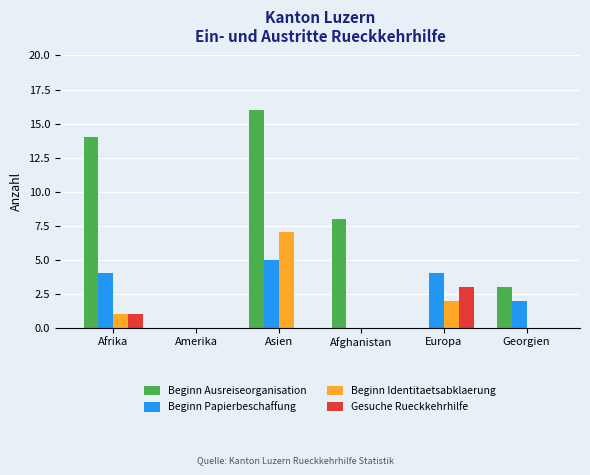

Are the bars horizontal?

No